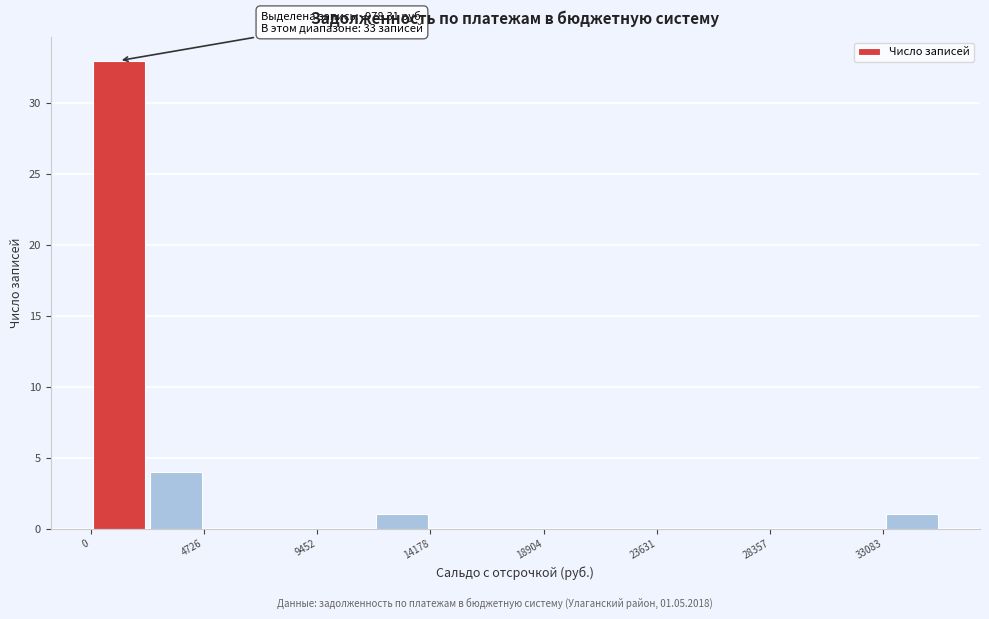

Over which range of the x-axis is the bar tallest?

0 to 2500